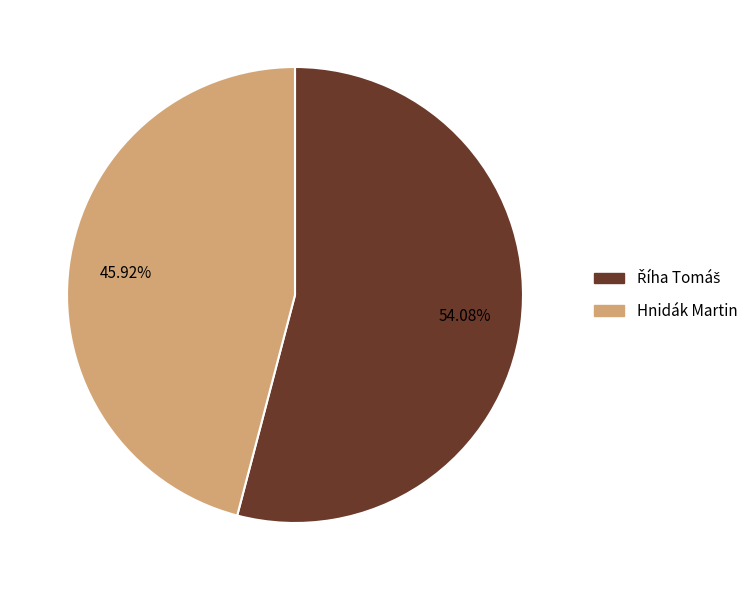

How many segments does this pie chart have?

2